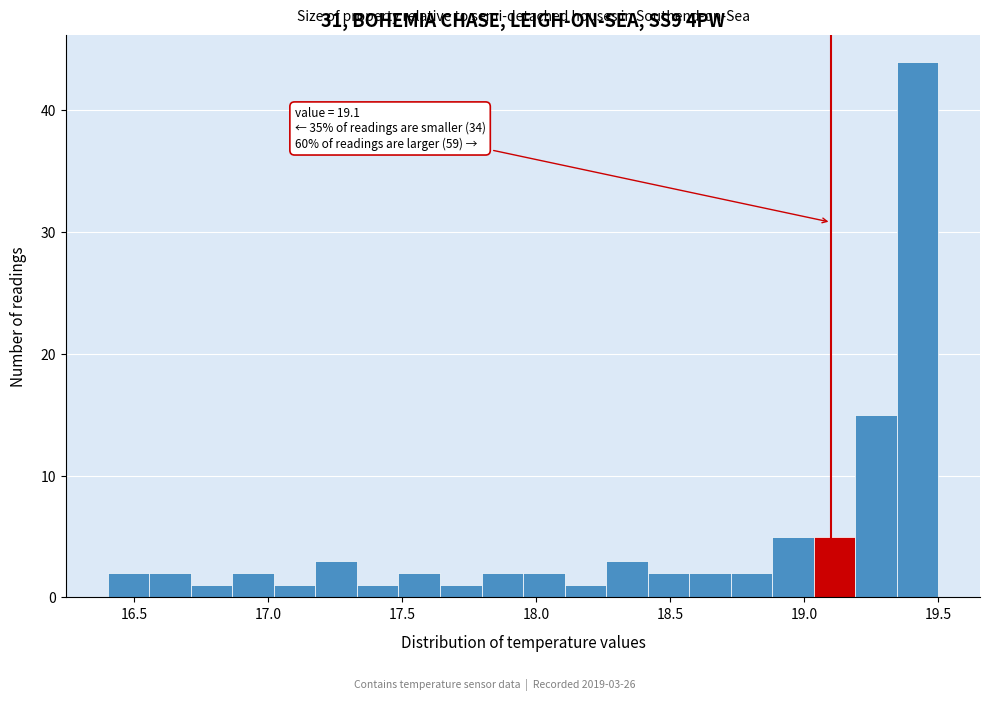

Read against the x-axis, roughly where is the centre of the tallest bar?

19.40